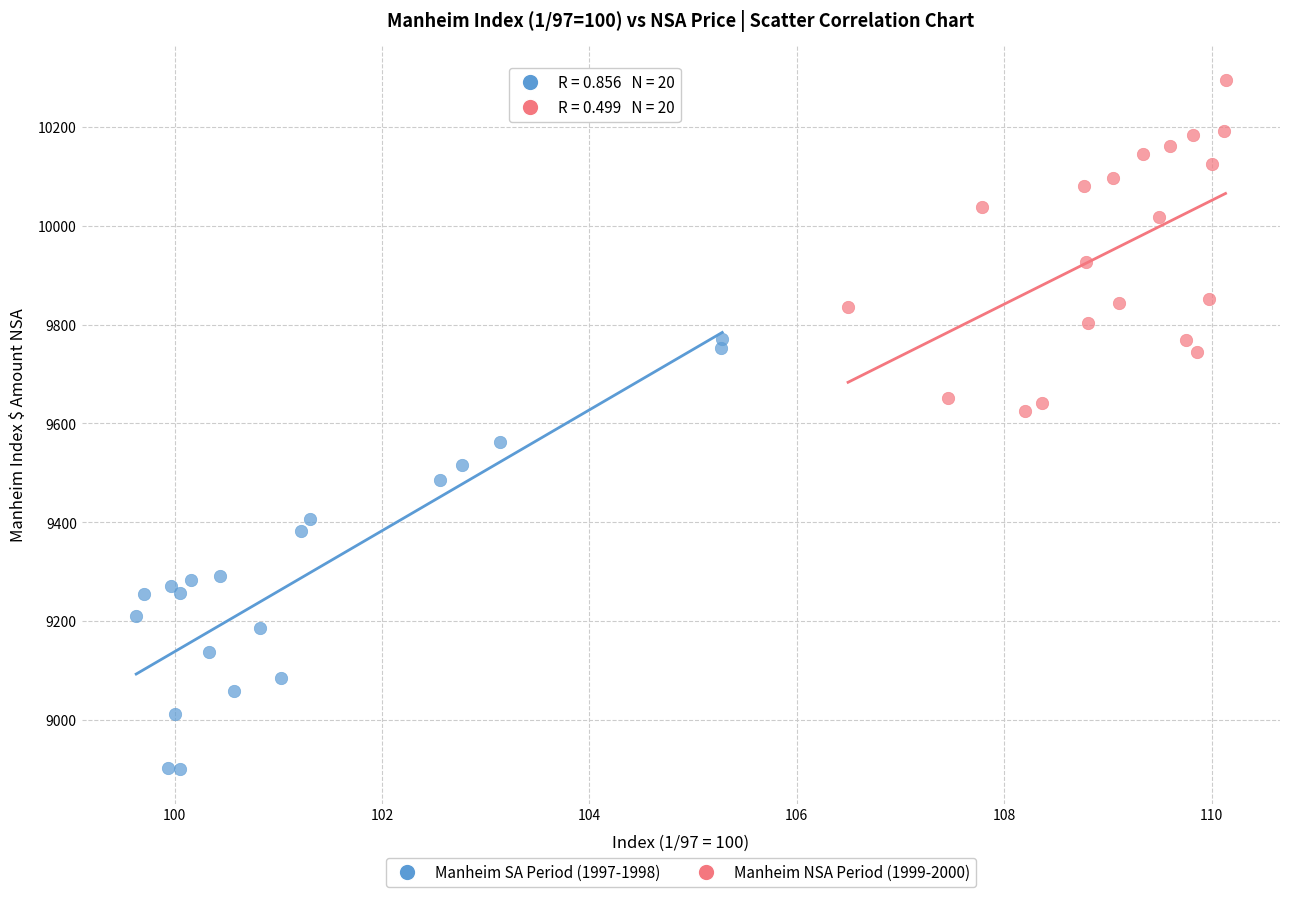

Which series contains the highest Y value?

Manheim NSA Period (1999-2000)